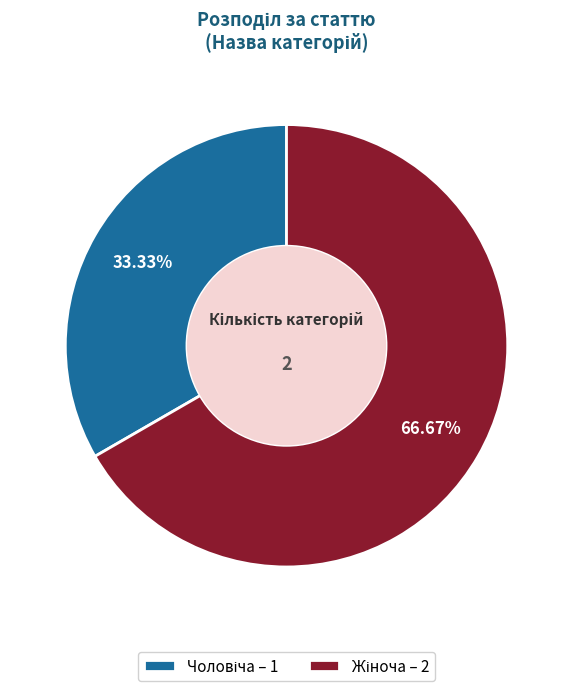

How many segments does this pie chart have?

2